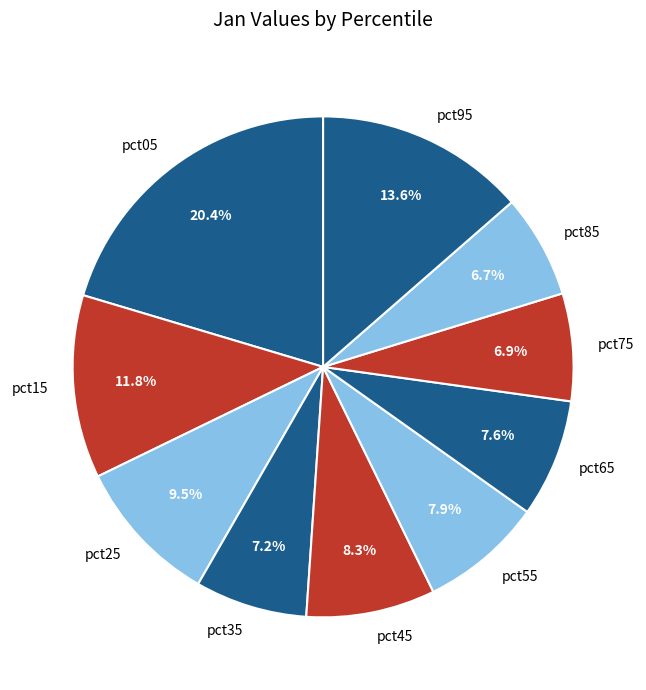

What is the largest slice in the pie chart?

pct05